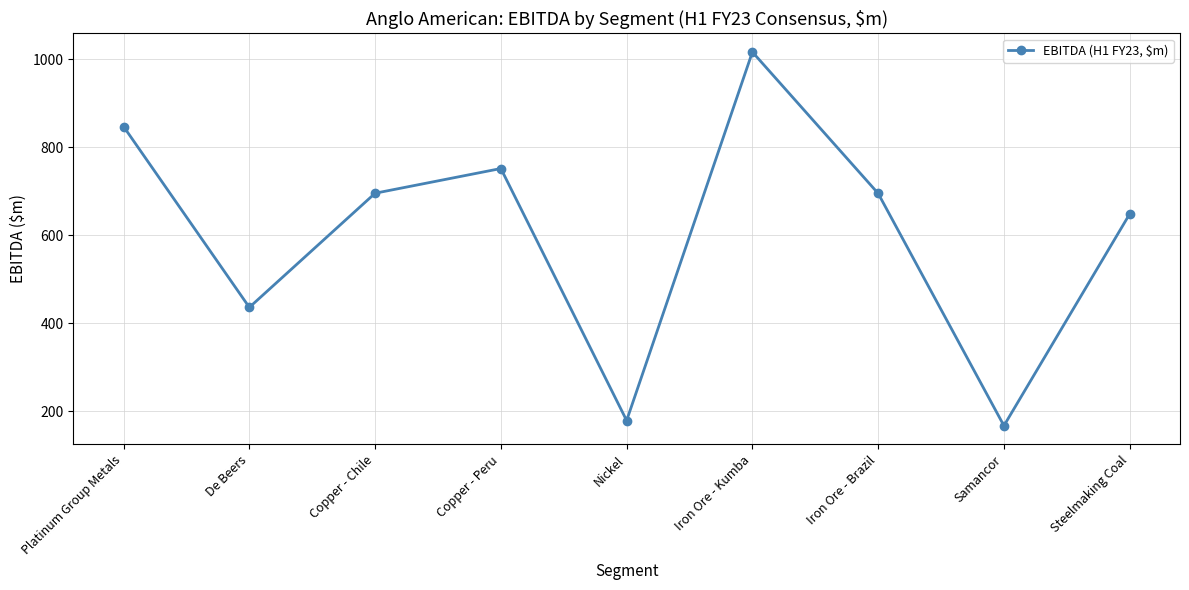

Does the chart have visible grid lines?

Yes